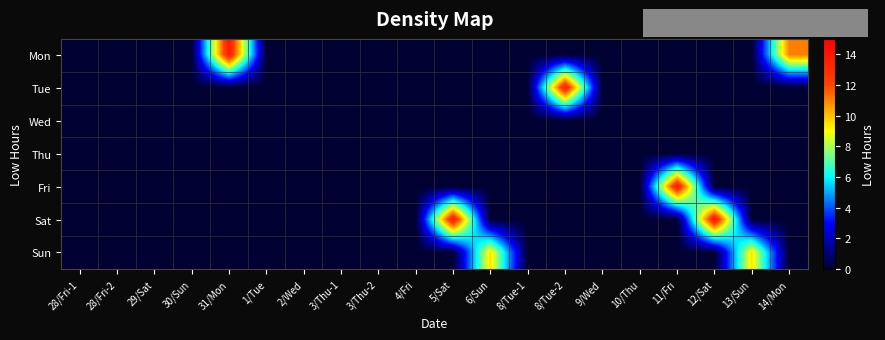

Between 30/Sun and 3/Thu-1, which series saw the biggest shift?

Mon